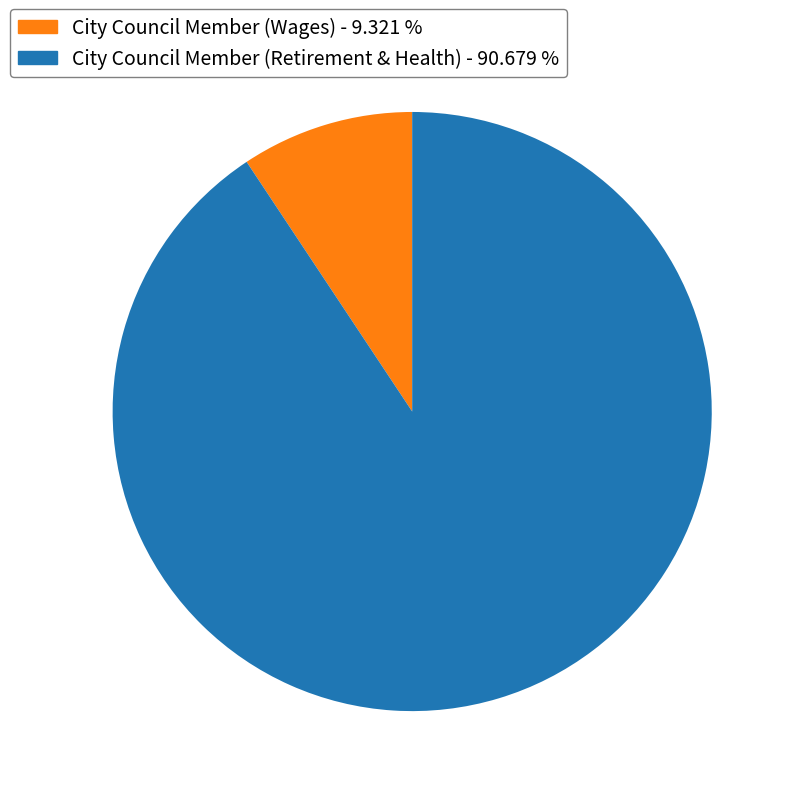

How many segments does this pie chart have?

2